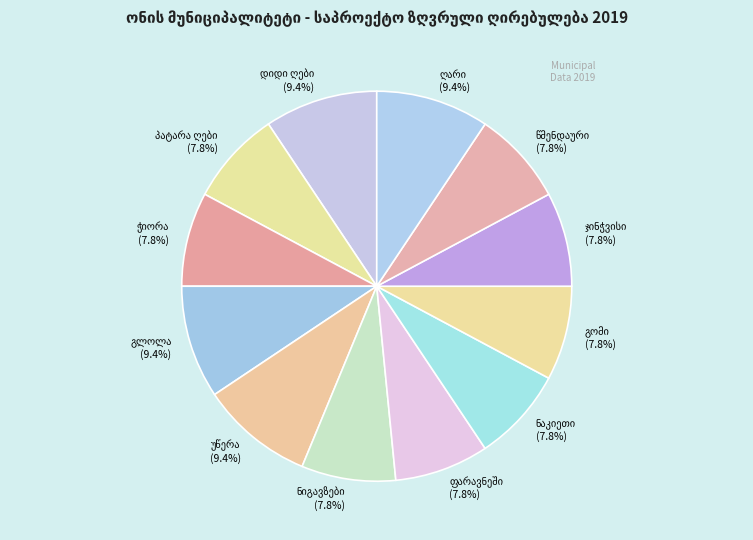

Is there any slice that represents more than half of the pie?

No